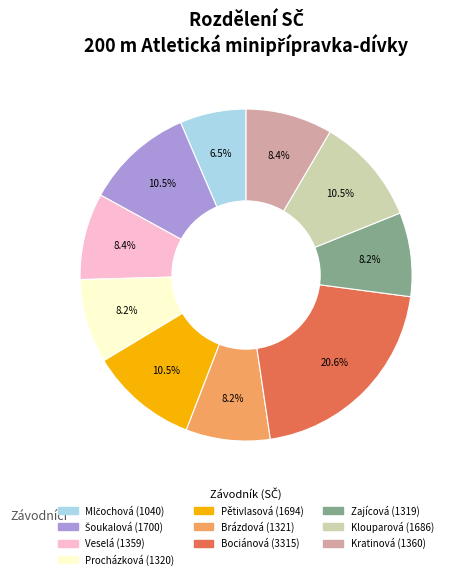

Count the number of slices in the pie.

10